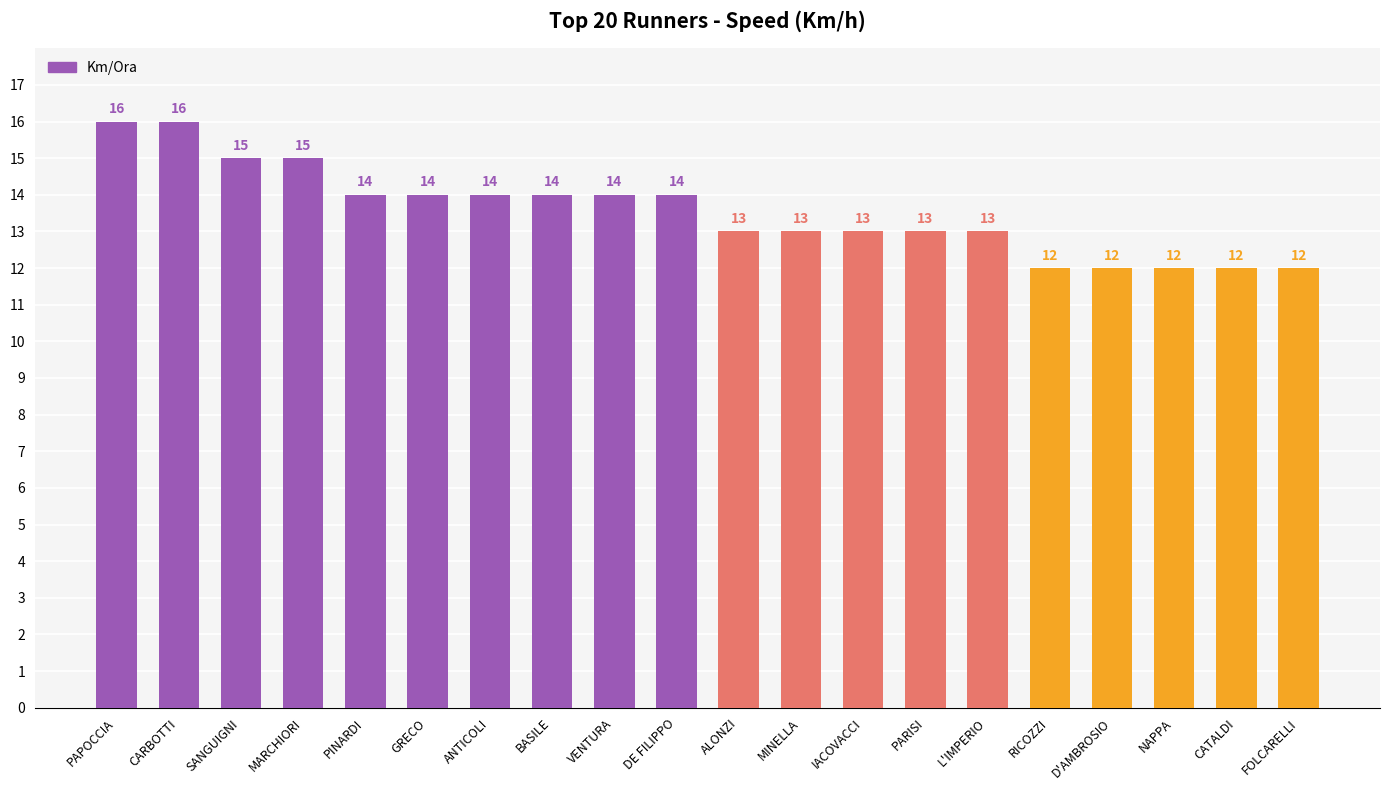

The chart shows a value of 12 at RICOZZI. True or false?

True